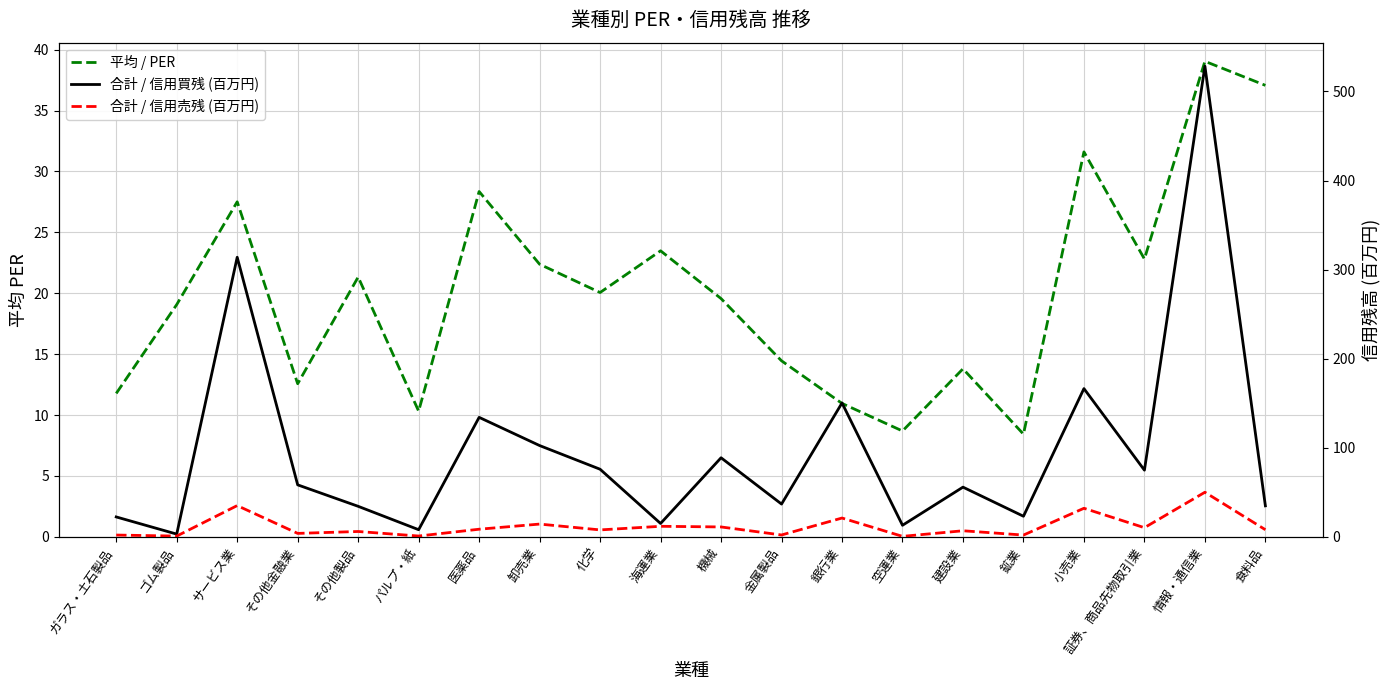

Is it true that 平均 / PER equals 49.6 at 医薬品?

False